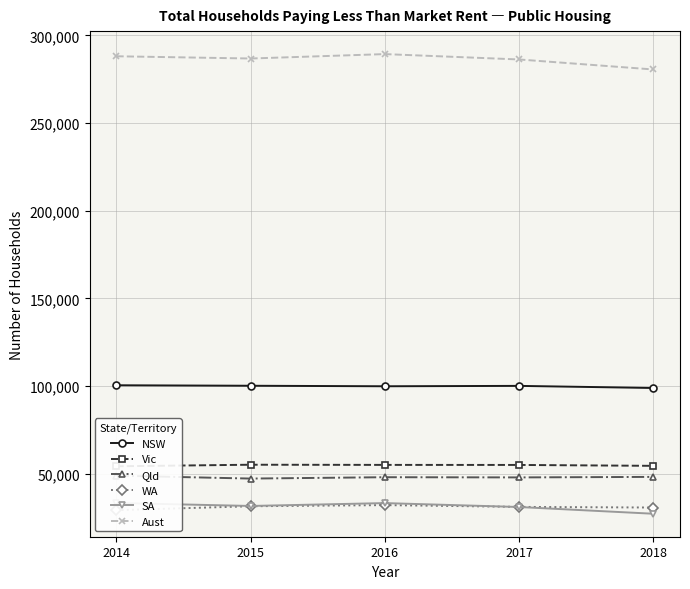

At which category is the sum across all series the highest?

2016